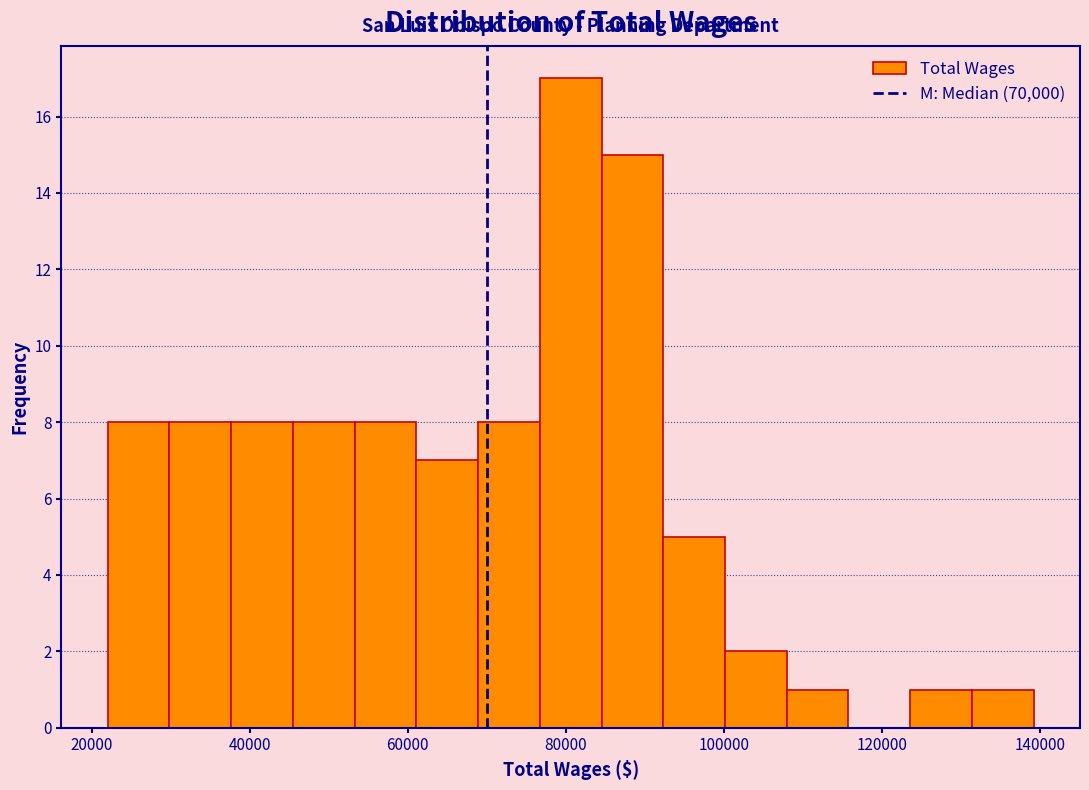

Around what value on the x-axis is the tallest bar? Give the approximate position of its centre, as read against the axis.

80000